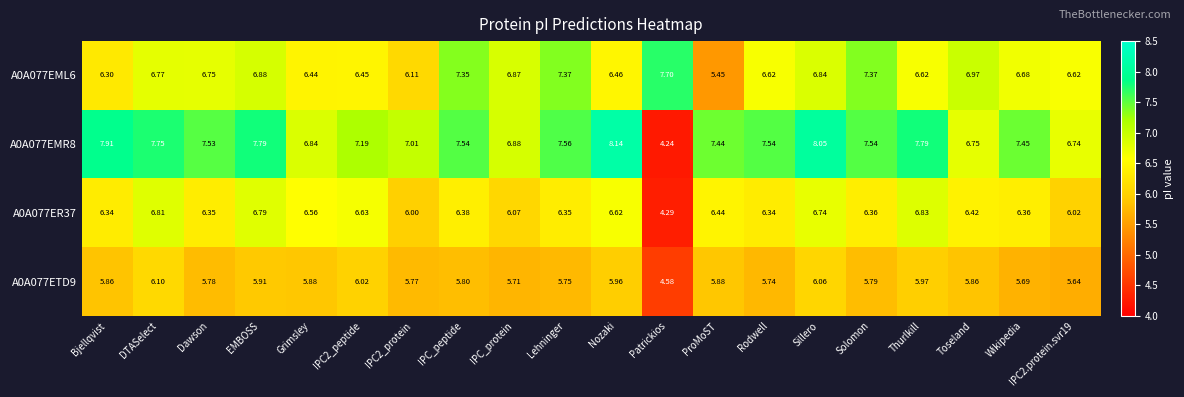

Which label corresponds to the largest value in the chart?

Nozaki